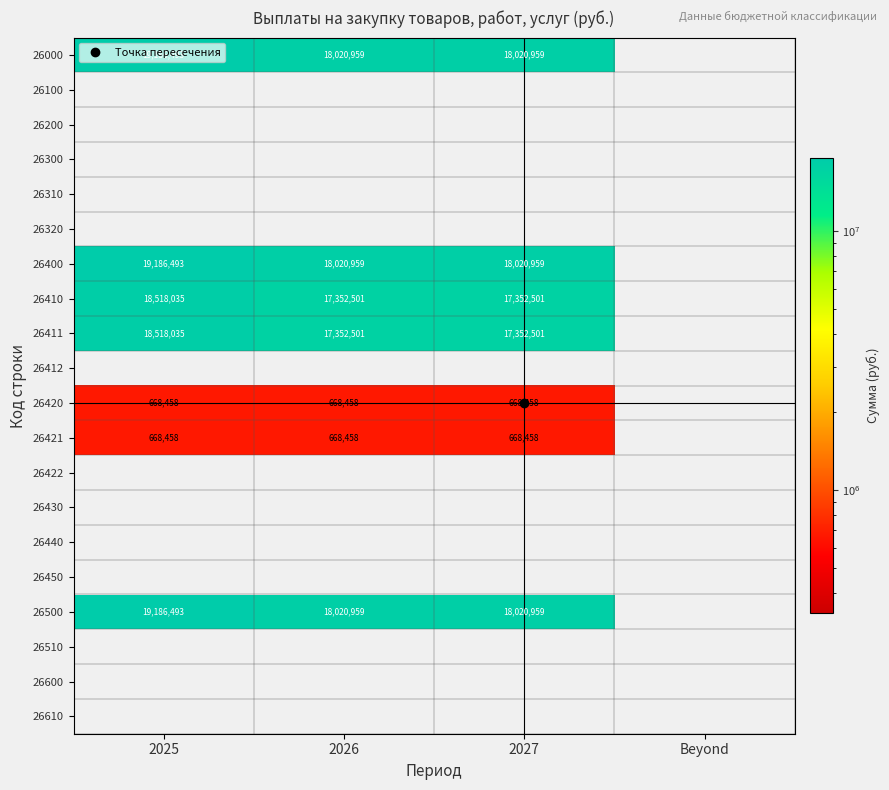

Which series has the largest total across all categories?

26000